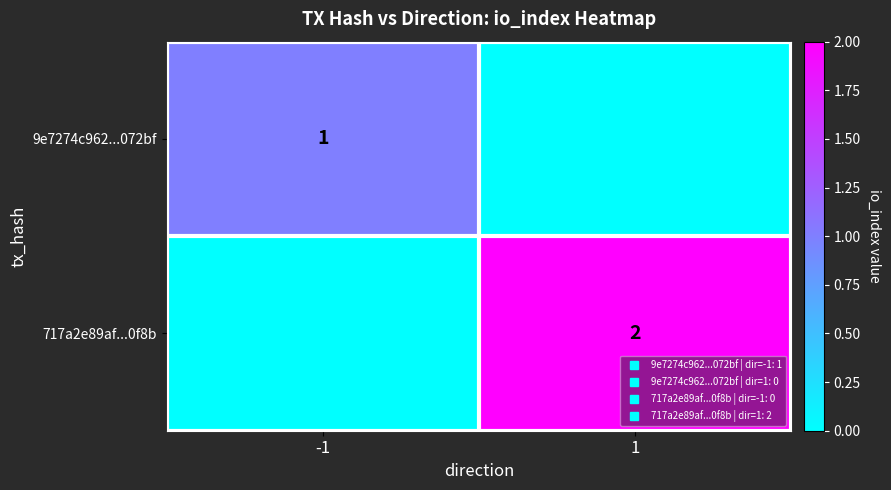

What is the difference between the 9e7274c962...072bf values at -1 and 1?

1